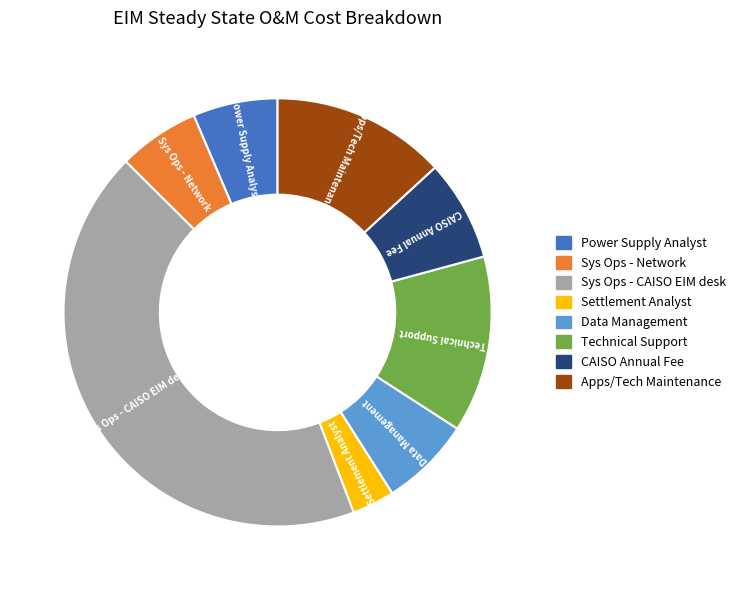

Is the sum of Power Supply Analyst and CAISO Annual Fee greater than half?

No